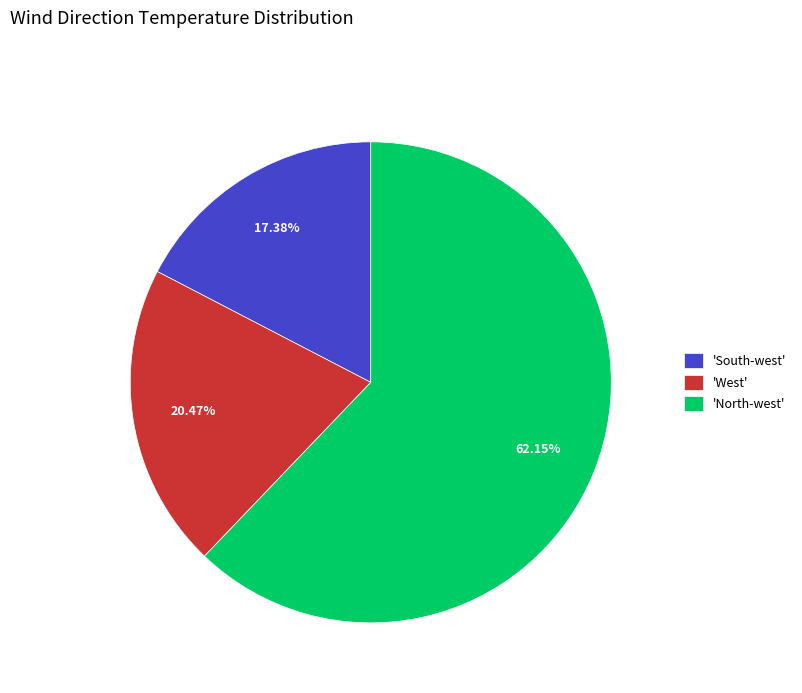

How many slices are in this pie chart?

3